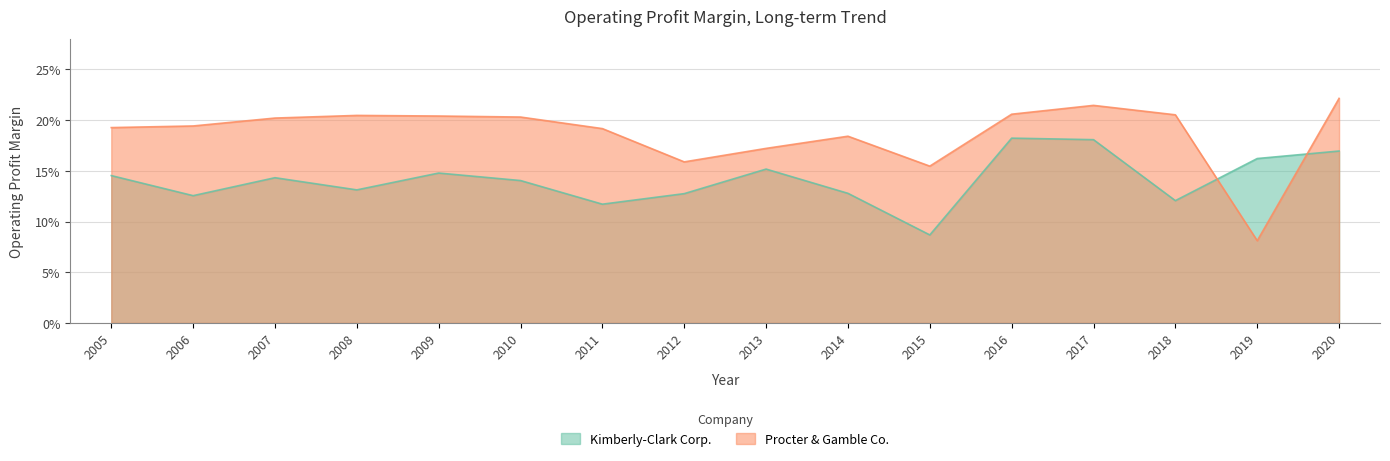

True or false: Kimberly-Clark Corp. and Procter & Gamble Co. cross at least once.

True